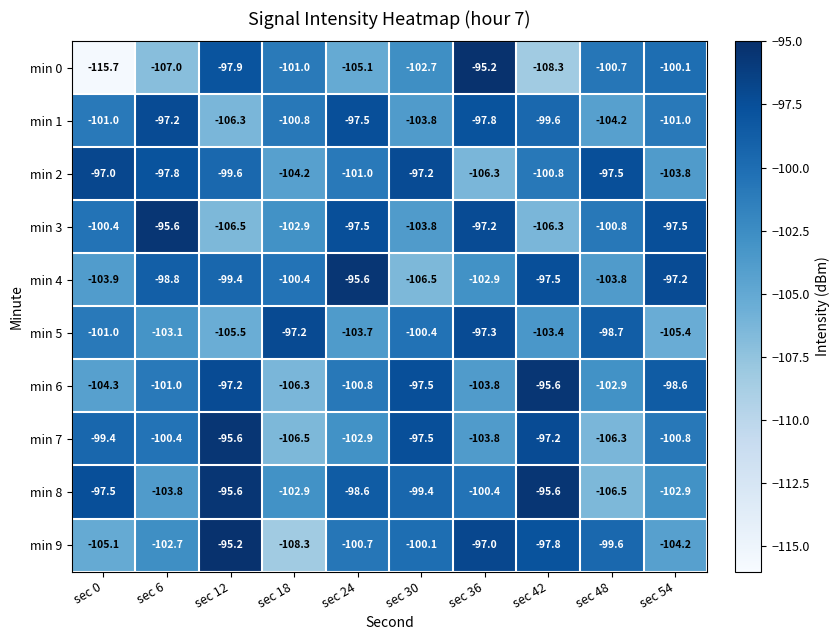

What is the sum of all min 7 values?

-1010.4